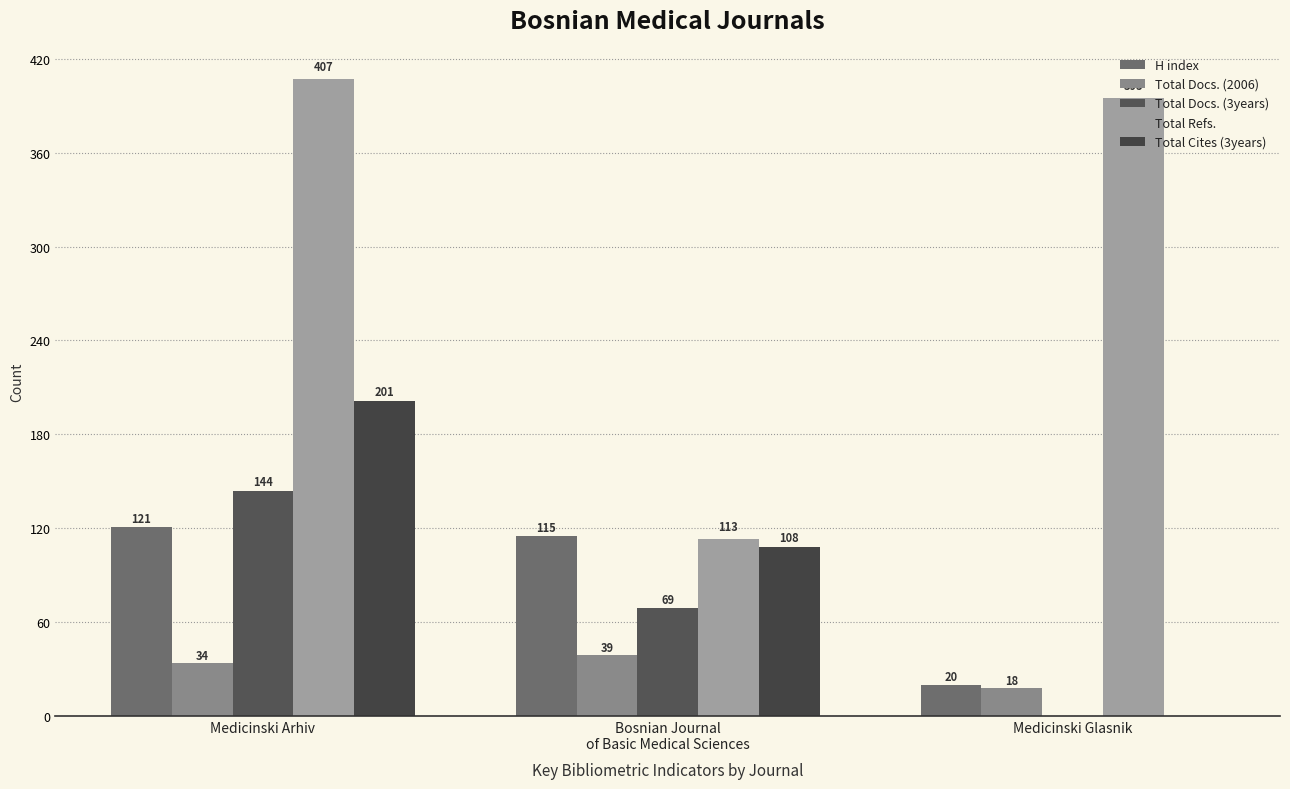

Is the value of H index at Medicinski Arhiv greater than the value of Total Refs. at Medicinski Arhiv?

No